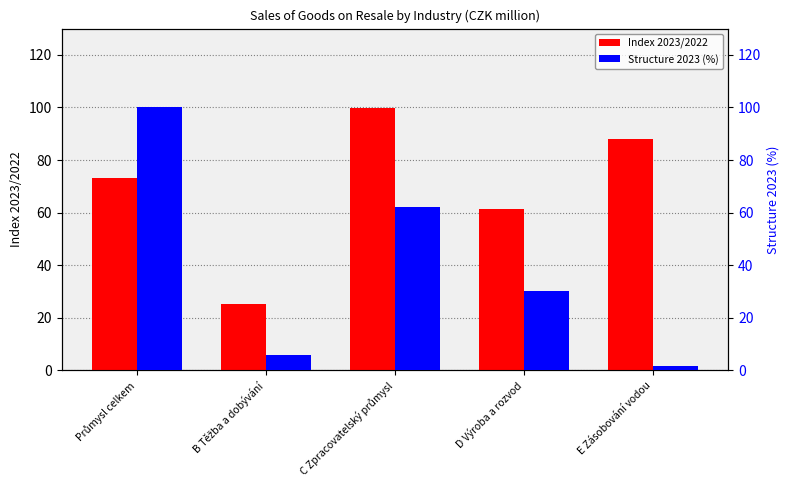

At which category is the sum across all series the highest?

Průmysl celkem